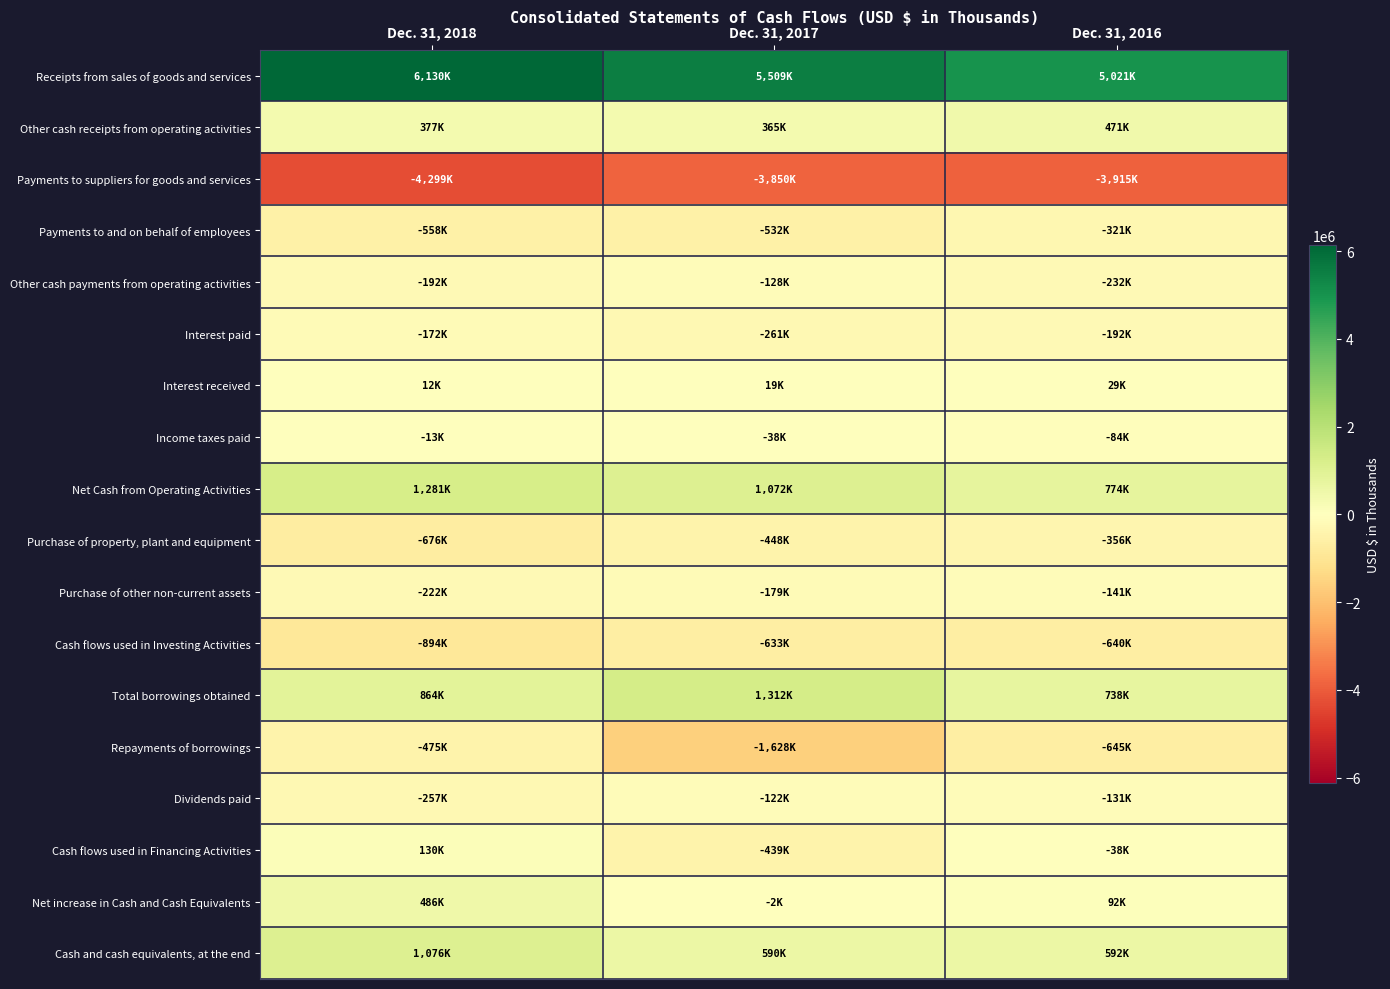

What is the spread (max minus min) of values at Dec. 31, 2016?

8935527